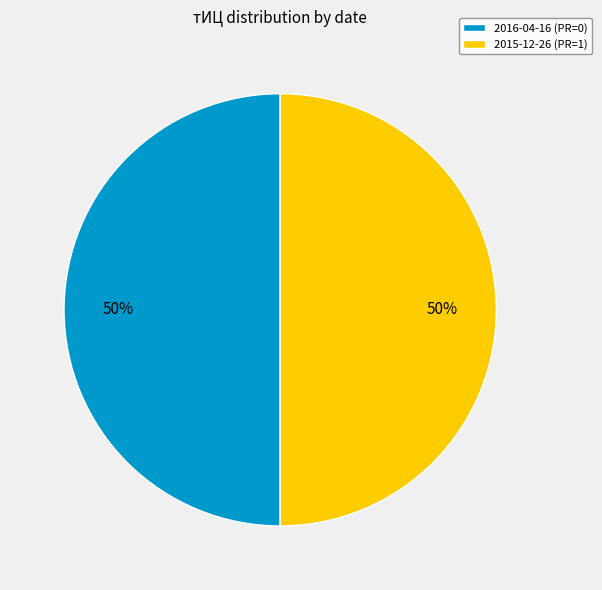

Combined, do 2015-12-26 (PR=1) and 2016-04-16 (PR=0) account for over 50%?

Yes